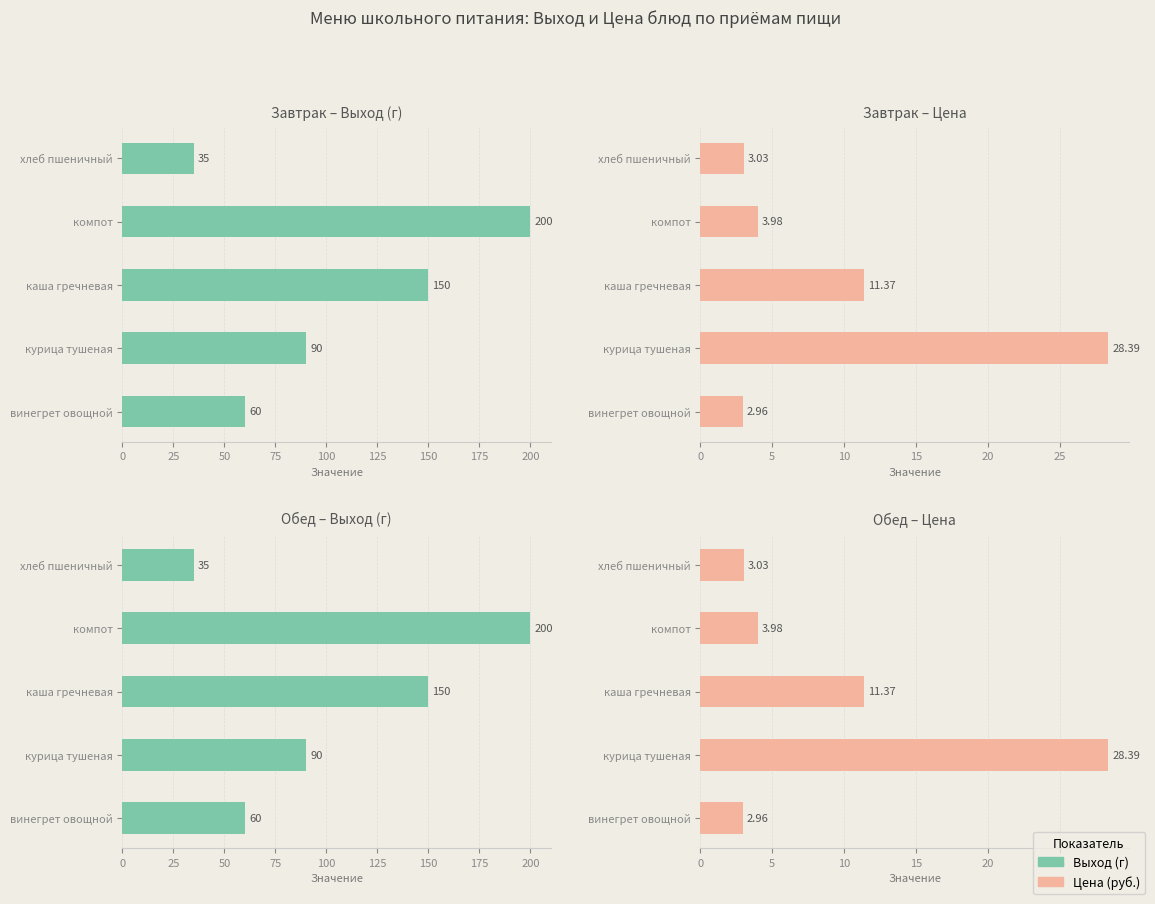

Between каша гречневая and хлеб пшеничный, which series saw the biggest shift?

Завтрак – Выход (г)